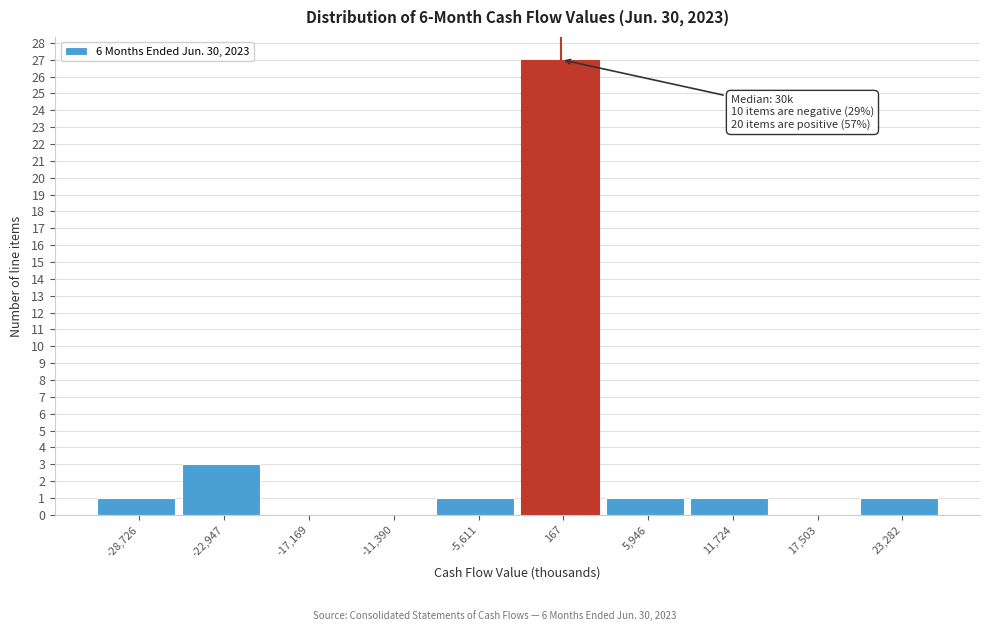

Which range on the x-axis has the tallest bar?

-3000 to 3000